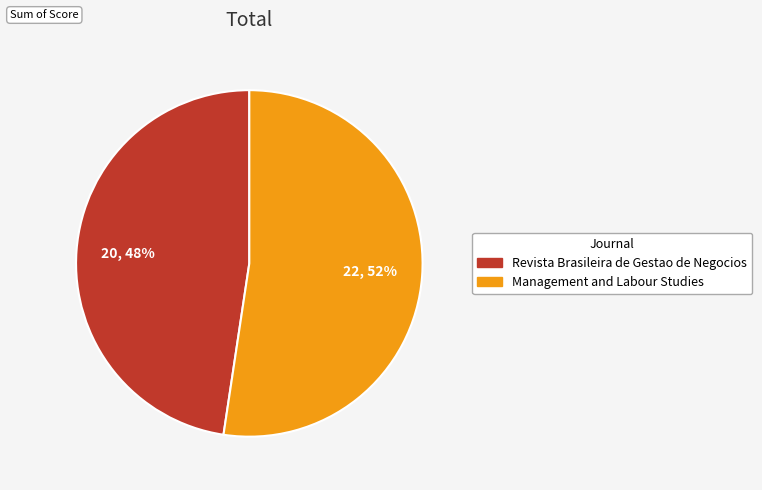

Which category has the biggest portion of the pie?

Management and Labour Studies